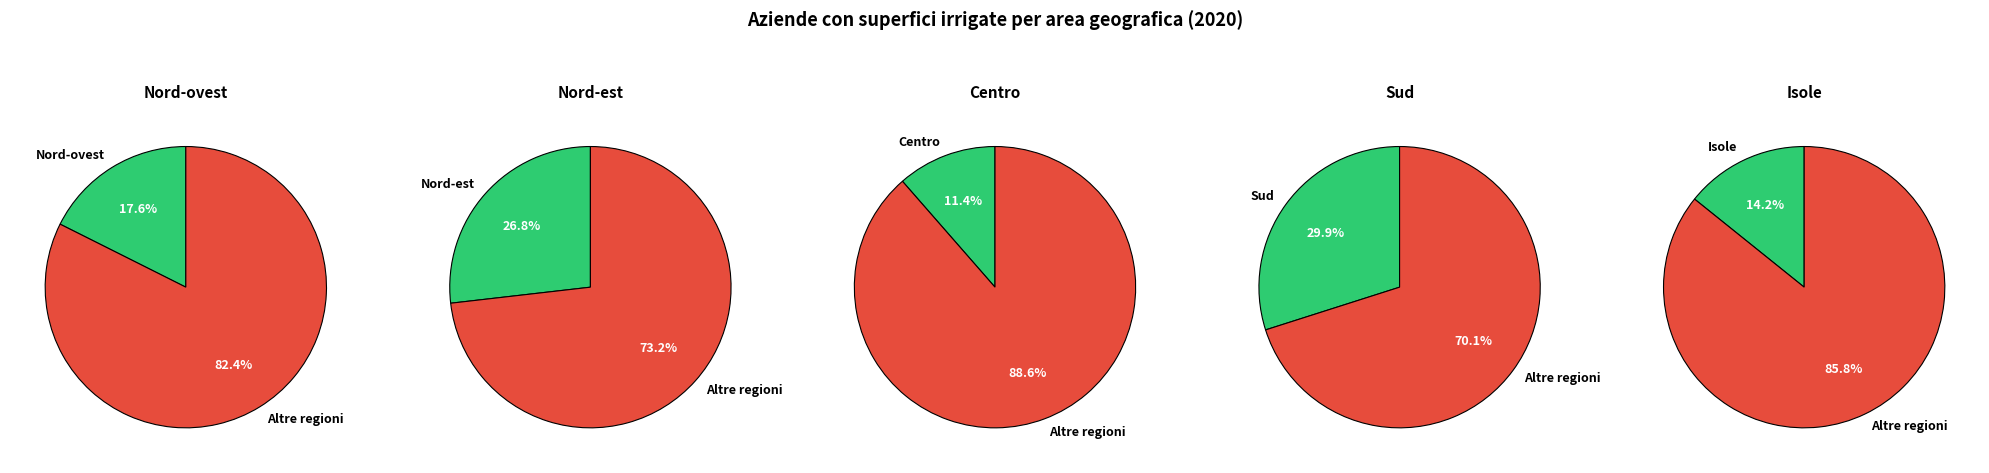

Which slice is the smallest?

Centro